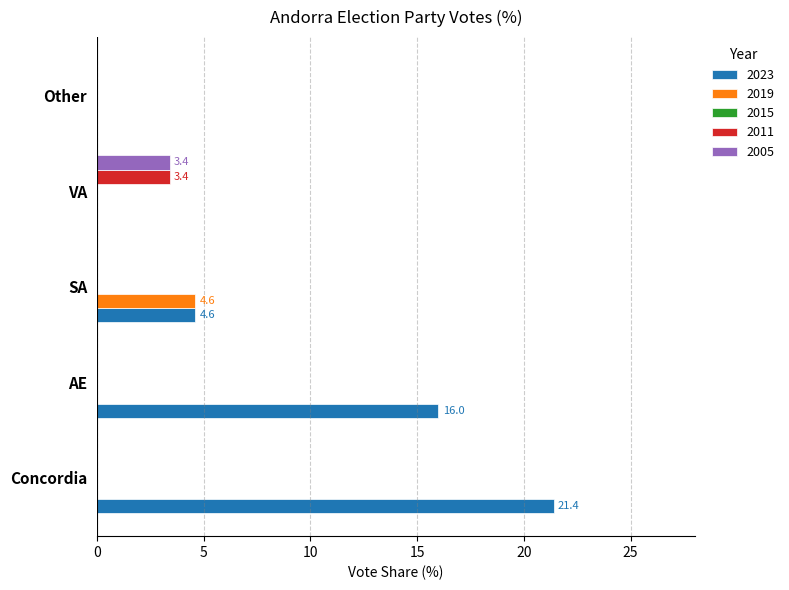

The 2023 series shows 4.6 at SA. True or false?

True